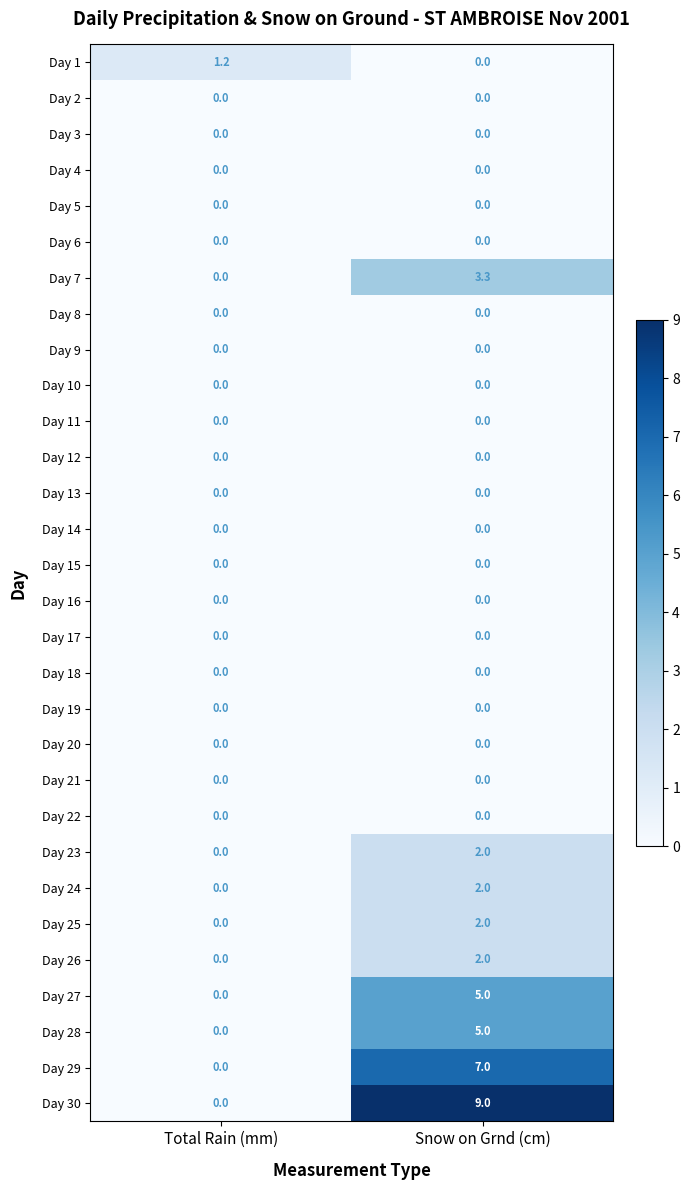

Between Total Rain (mm) and Snow on Grnd (cm), which series saw the biggest shift?

Day 30